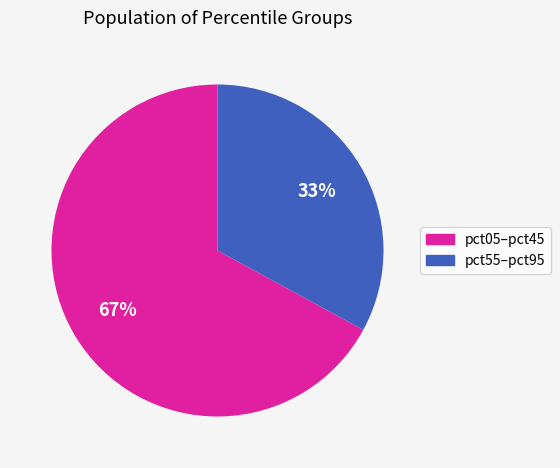

Is there a majority slice in this chart?

Yes